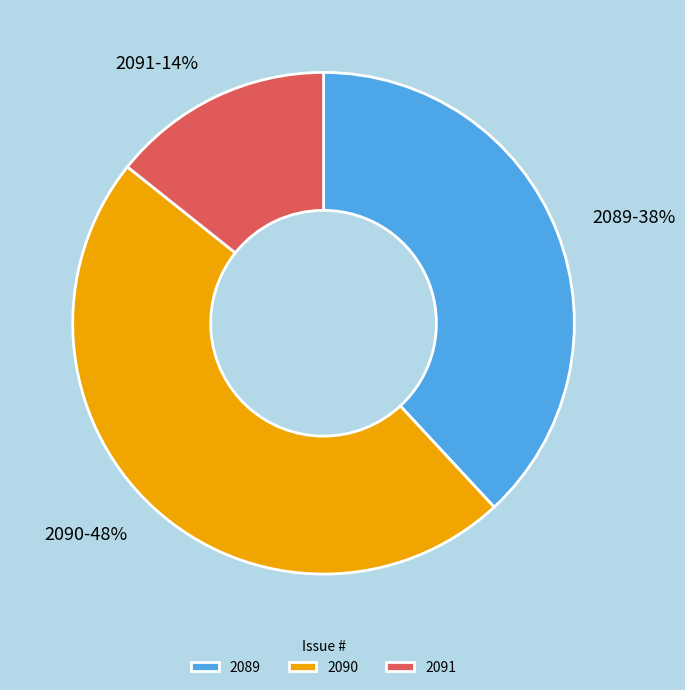

Does 2090 account for over 50% of the chart?

No